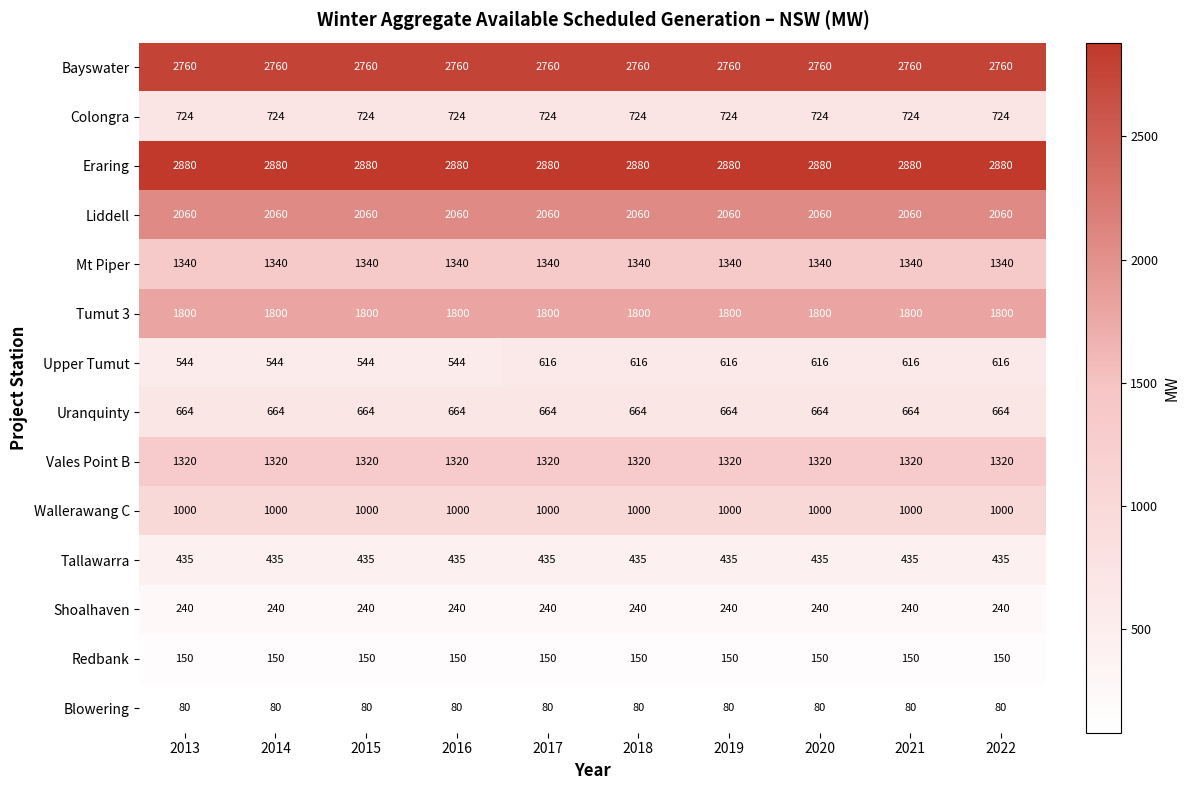

Which series has the largest range (max minus min)?

Upper Tumut